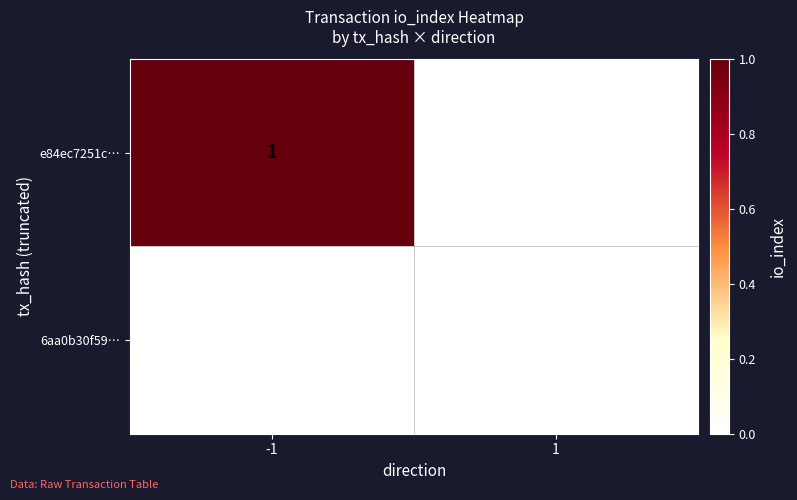

Reading left to right, list all the values displayed in this chart.

e84ec7251c…: 1	0
6aa0b30f59…: 0	0